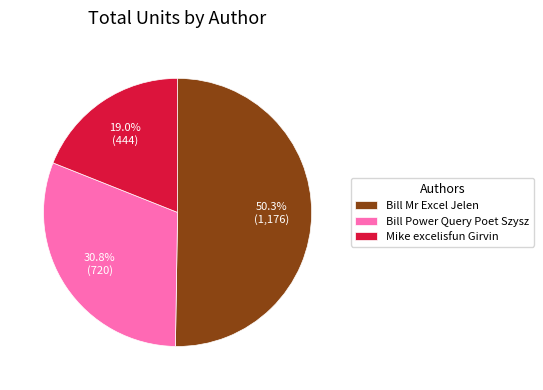

What percentage is NOT represented by Bill Power Query Poet Szysz?

69.2%